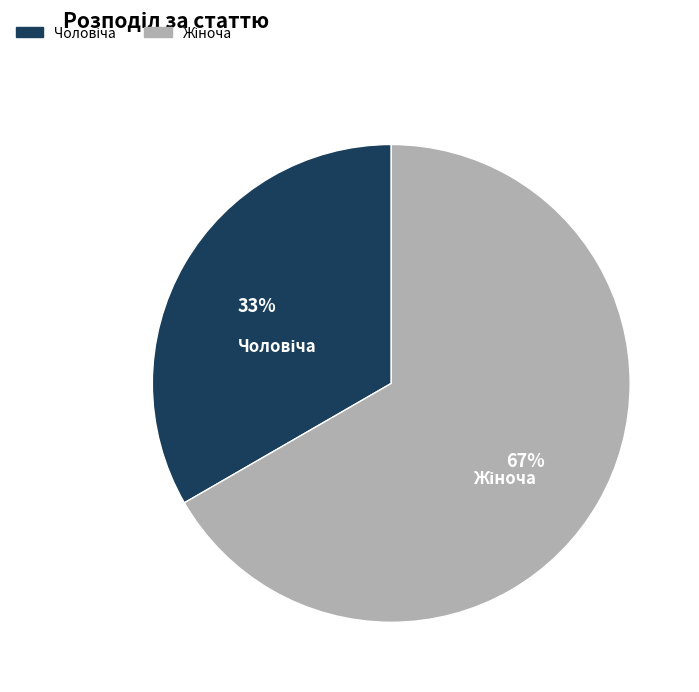

How many slices are in this pie chart?

2